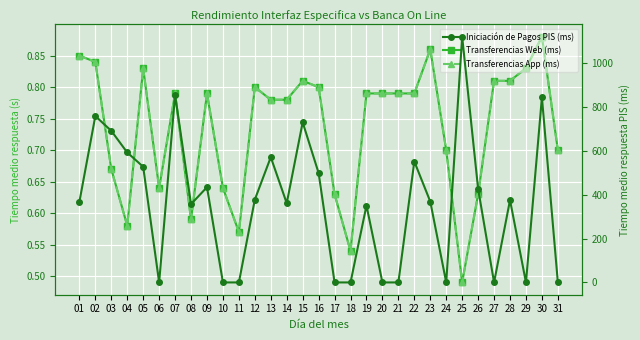

True or false: Transferencias Web (ms) has a value of 0.8 at 25.

False